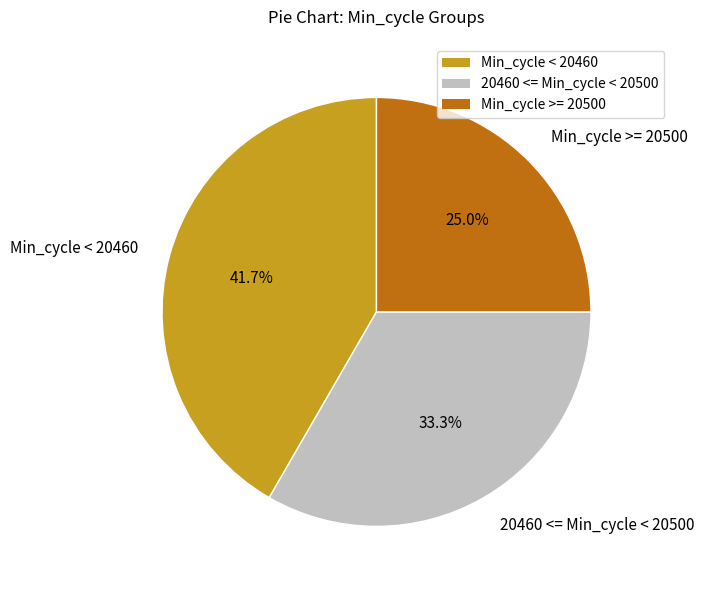

Is there any slice that represents more than half of the pie?

No